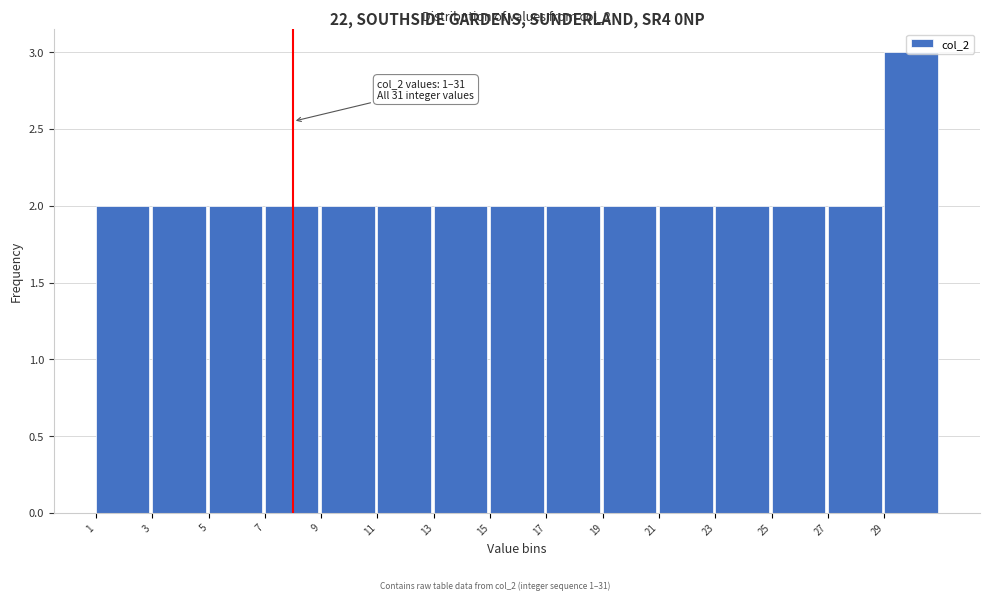

Over which range of the x-axis is the bar tallest?

29 to 31